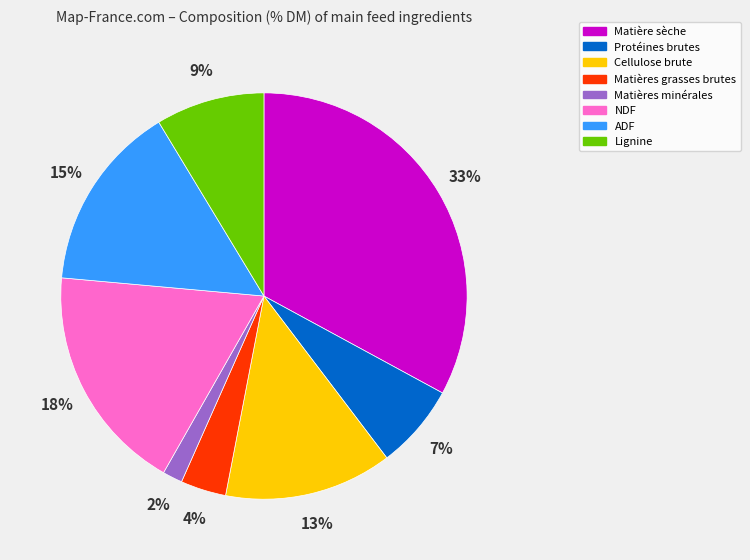

Do ADF and Matières minérales together represent more than half of the pie?

No